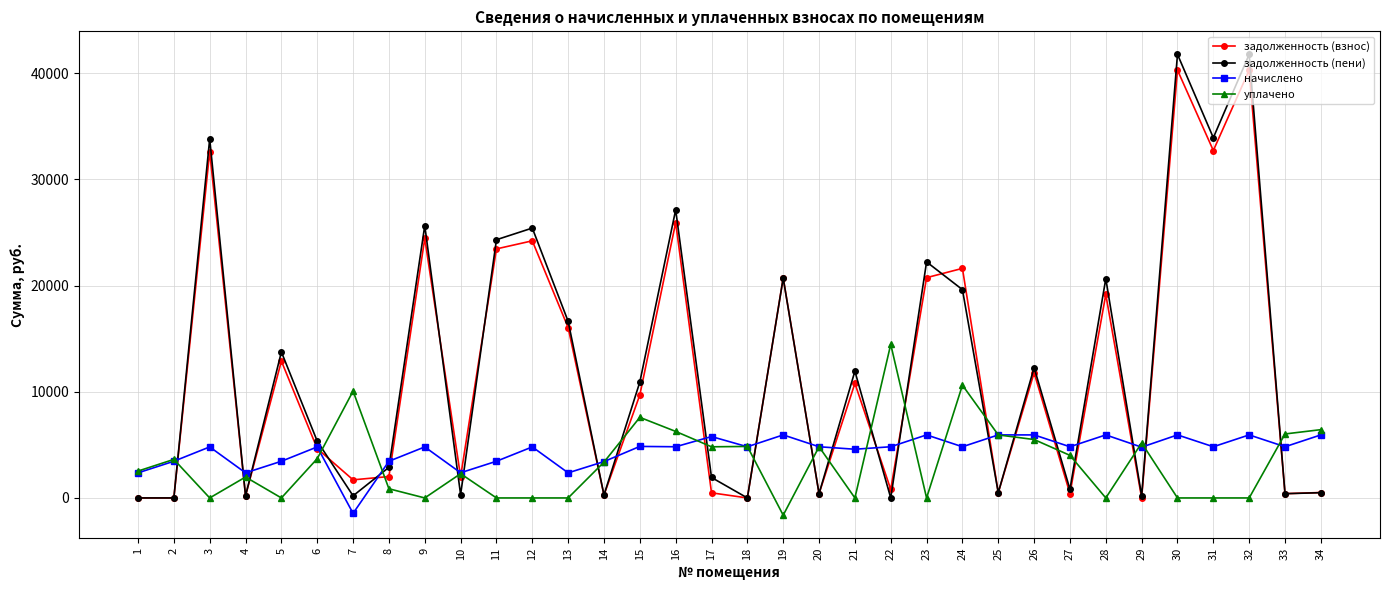

What is the minimum value shown in the chart?

-1623.3